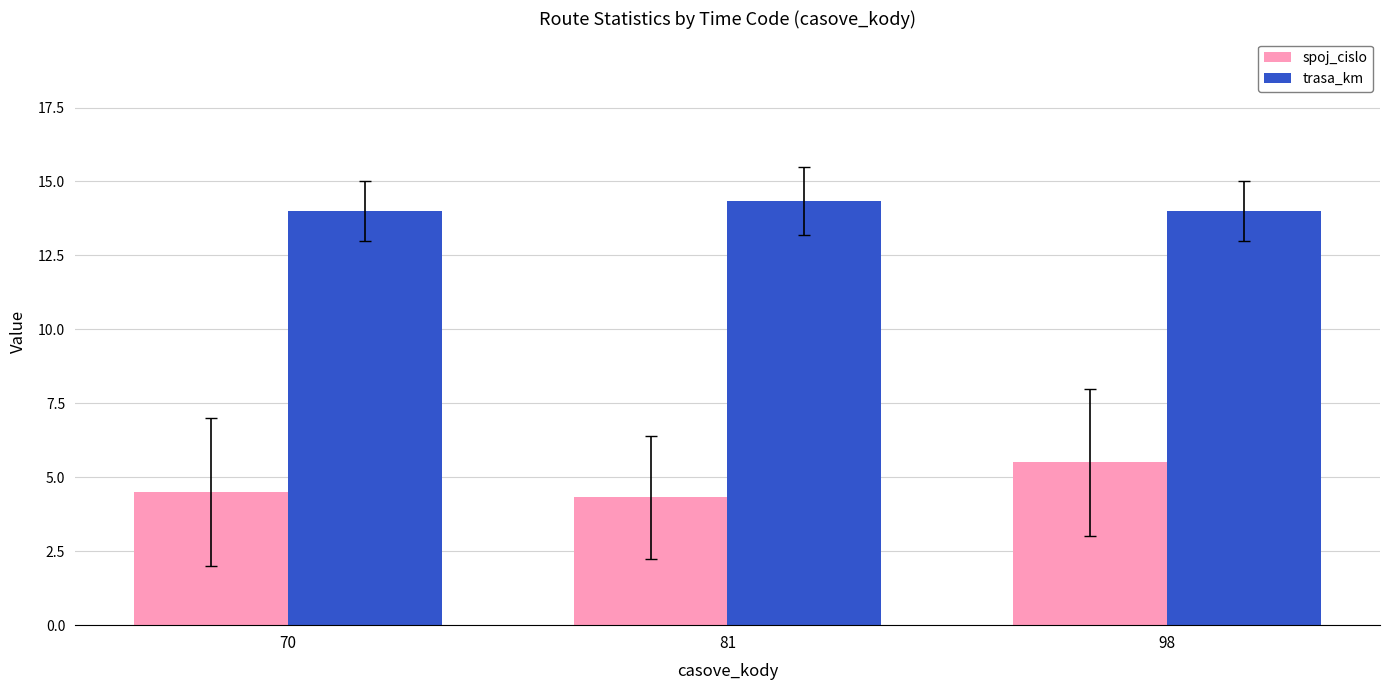

What value does the spoj_cislo series have at 70?

4.5